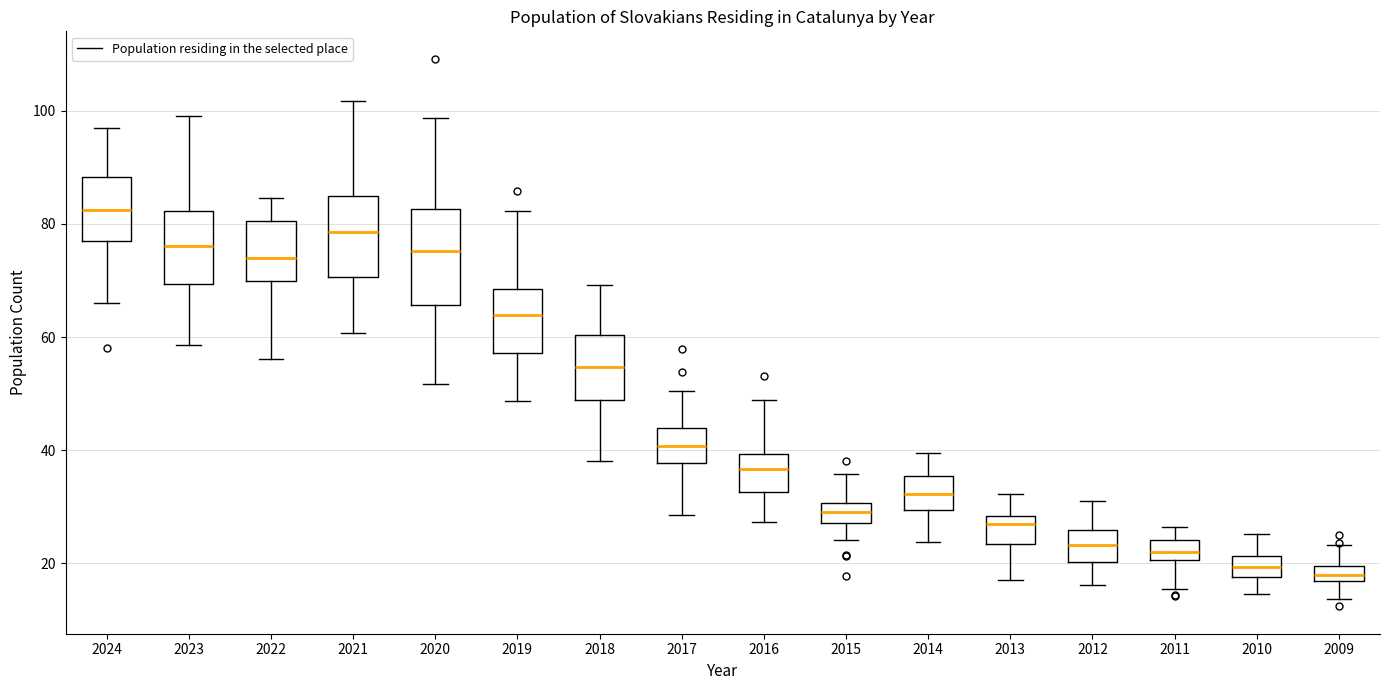

Which box's median line is the highest?

2024